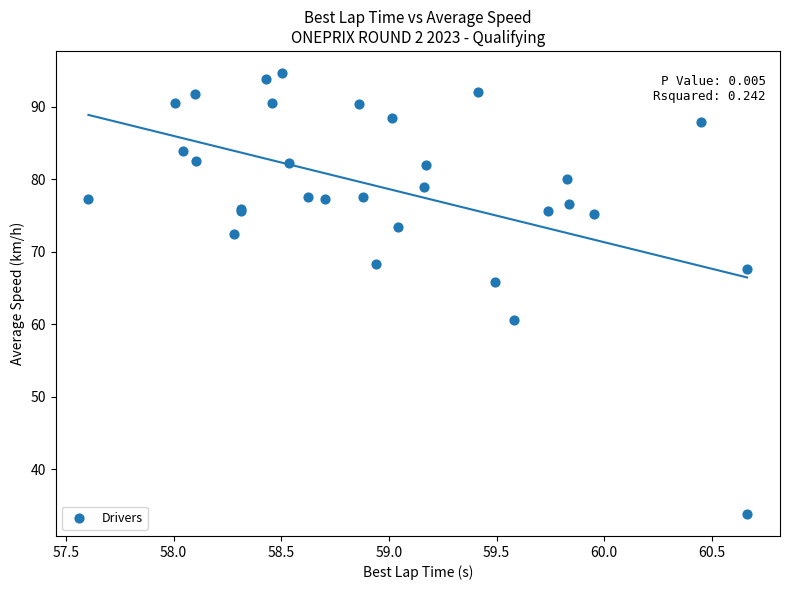

What Y value in the scatter plot is closest to 64?

65.8